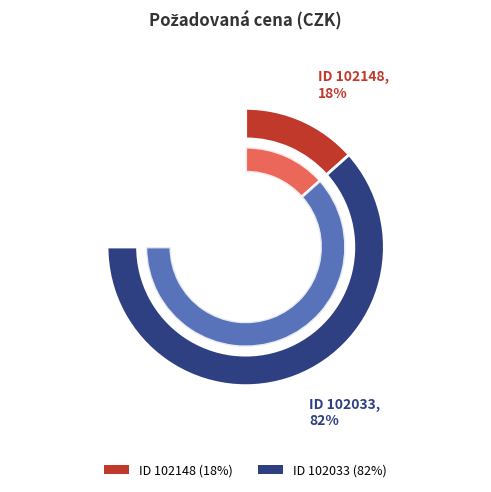

Rank the categories by value from lowest to highest.

102148, 102033